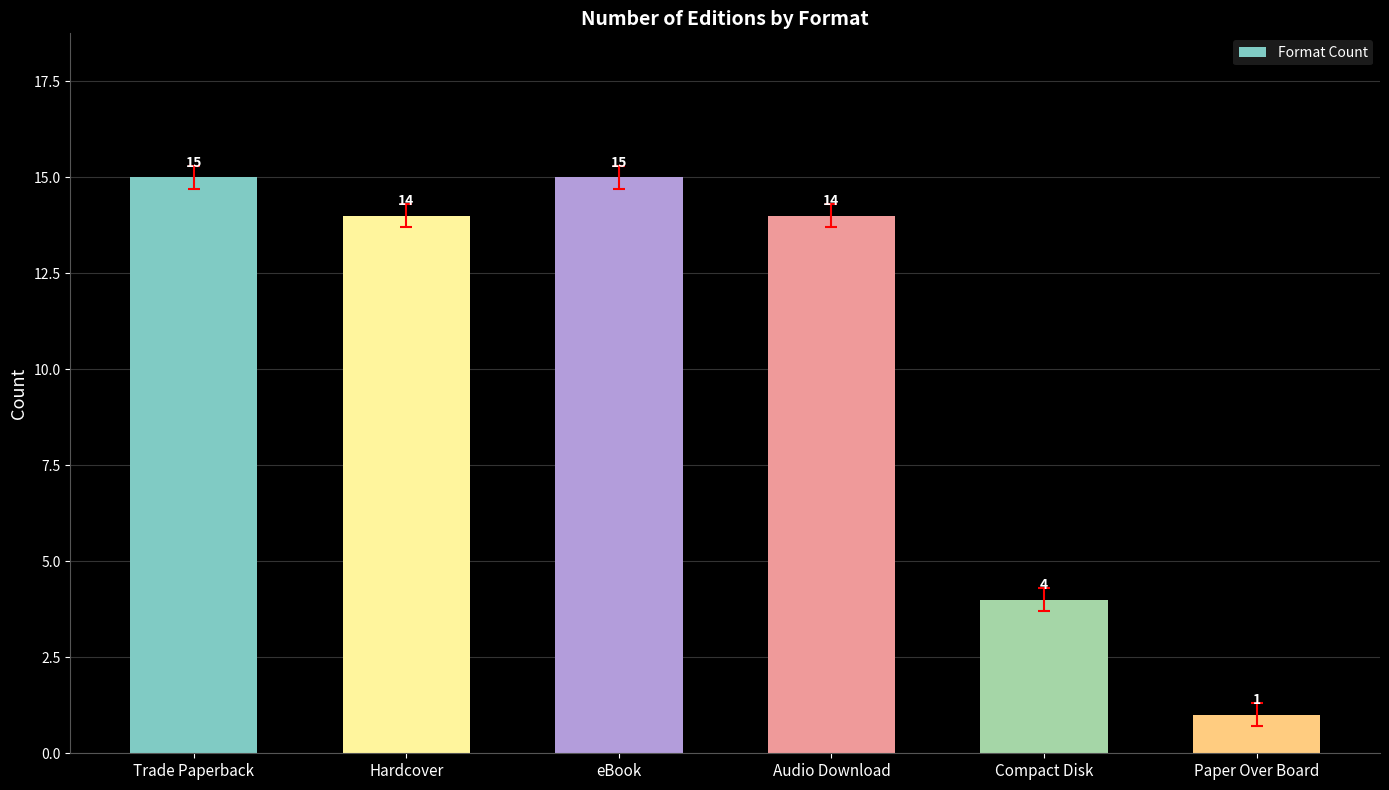

What is the difference between the second highest and minimum values?

14